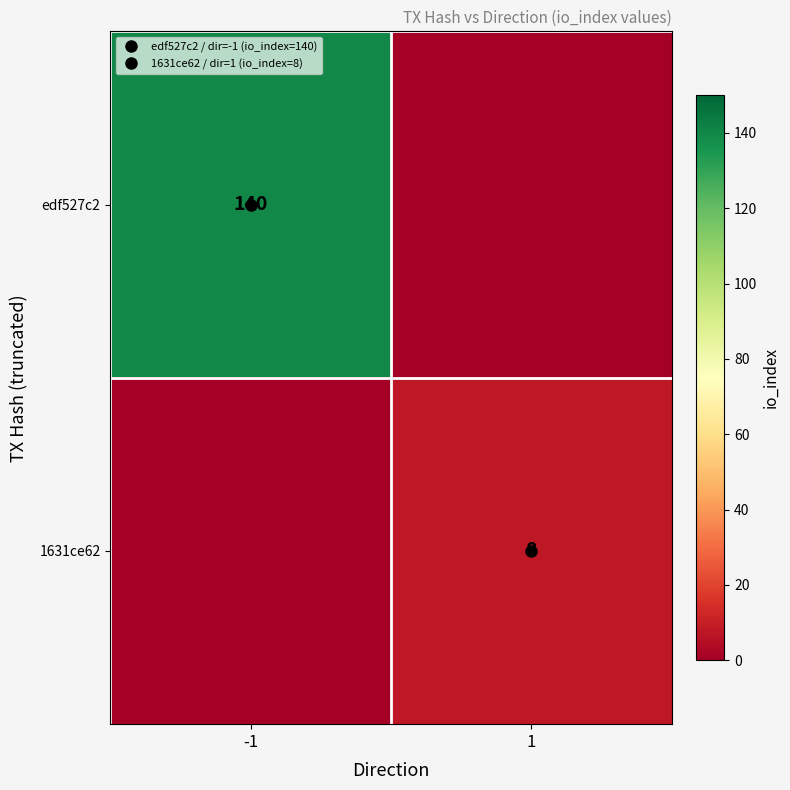

What is the greatest value displayed?

140